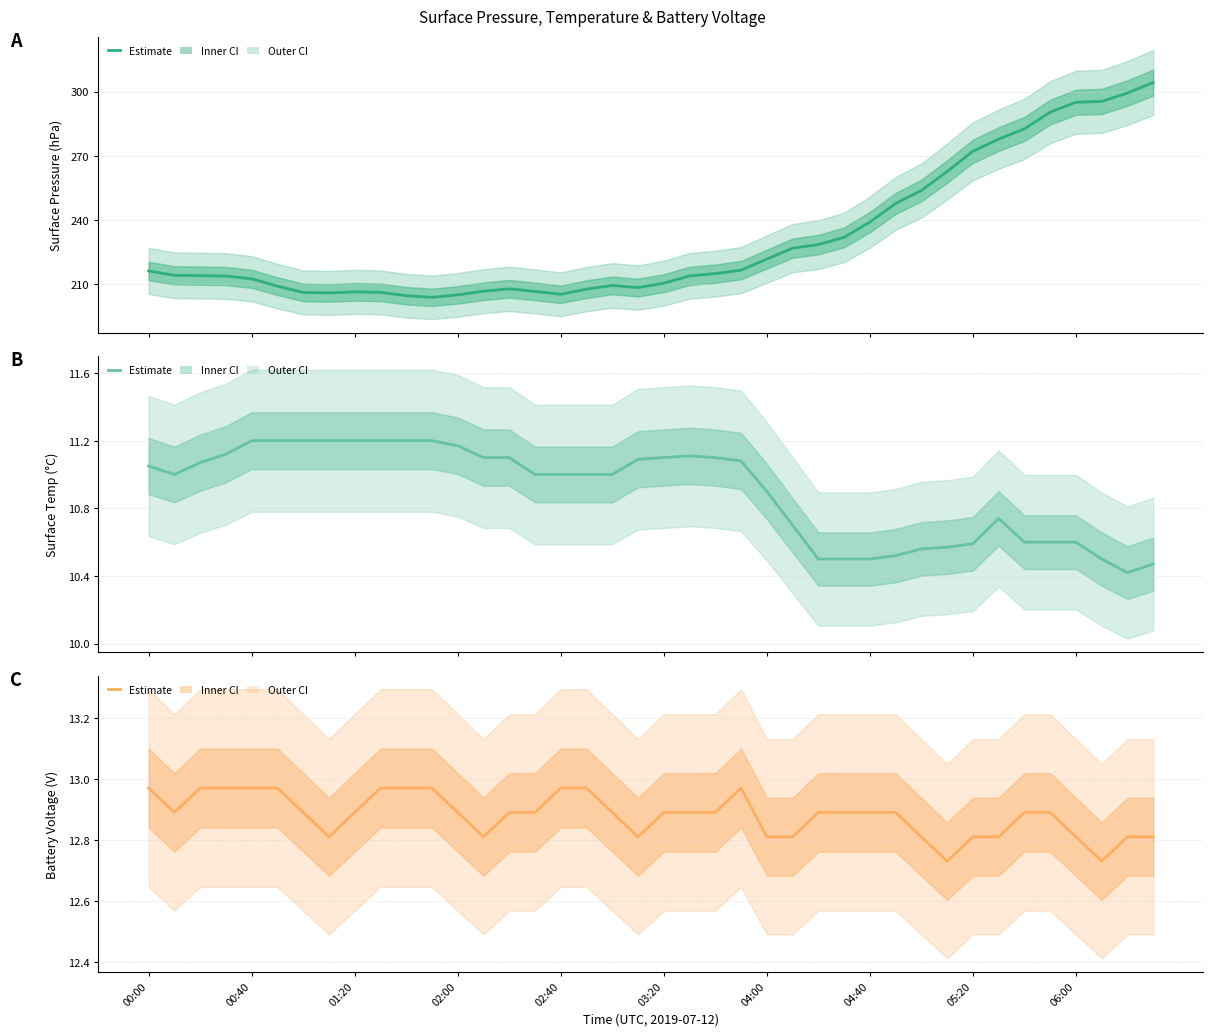

The value of battery_voltage at 13 is 12.8. True or false?

True